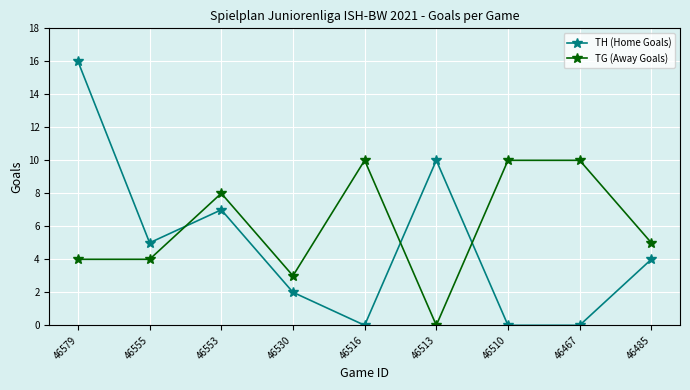

What is the maximum value shown in the chart?

16